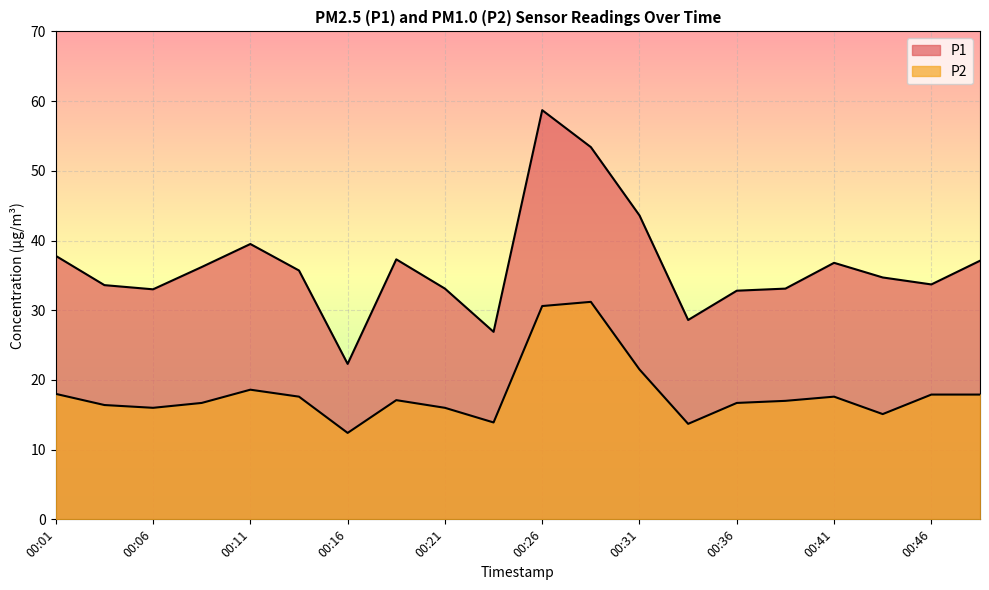

Which series changed the most between 00:11 and 00:43?

P1